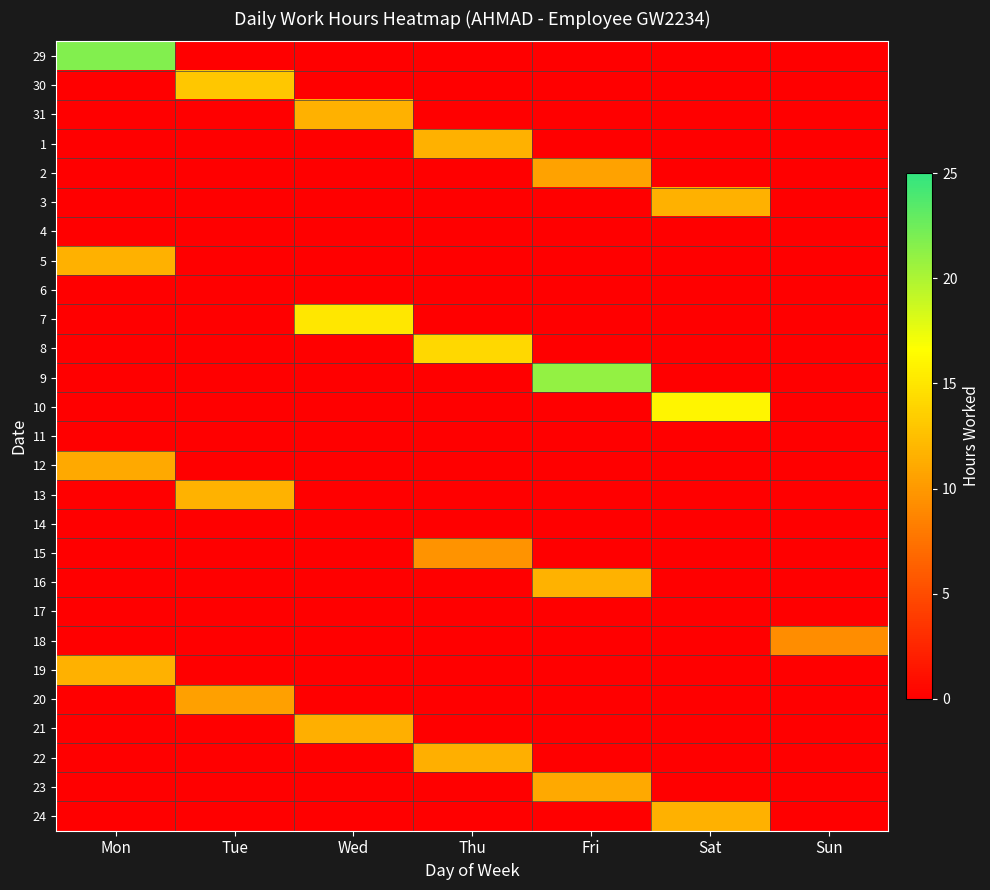

What is the maximum value shown in the chart?

21.8